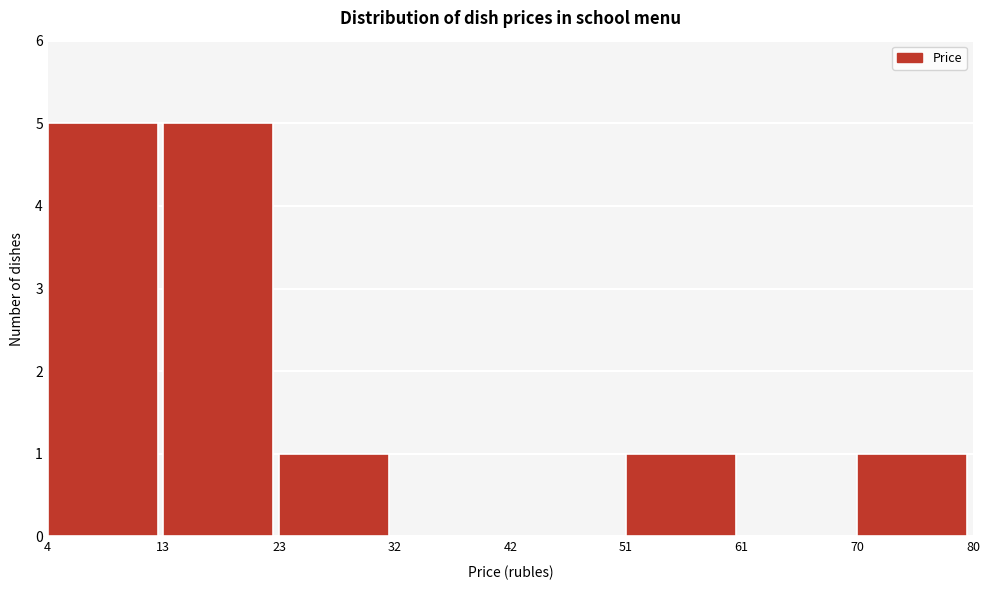

Reading left to right, extract all data points from this chart.

4=5	13=5	23=1	32=0	42=0	51=1	61=0	70=1